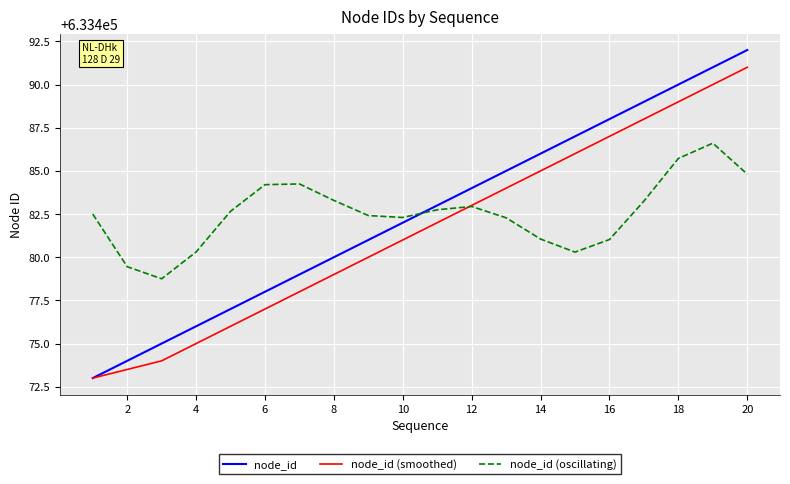

Is this an area chart (filled region under the line)?

No